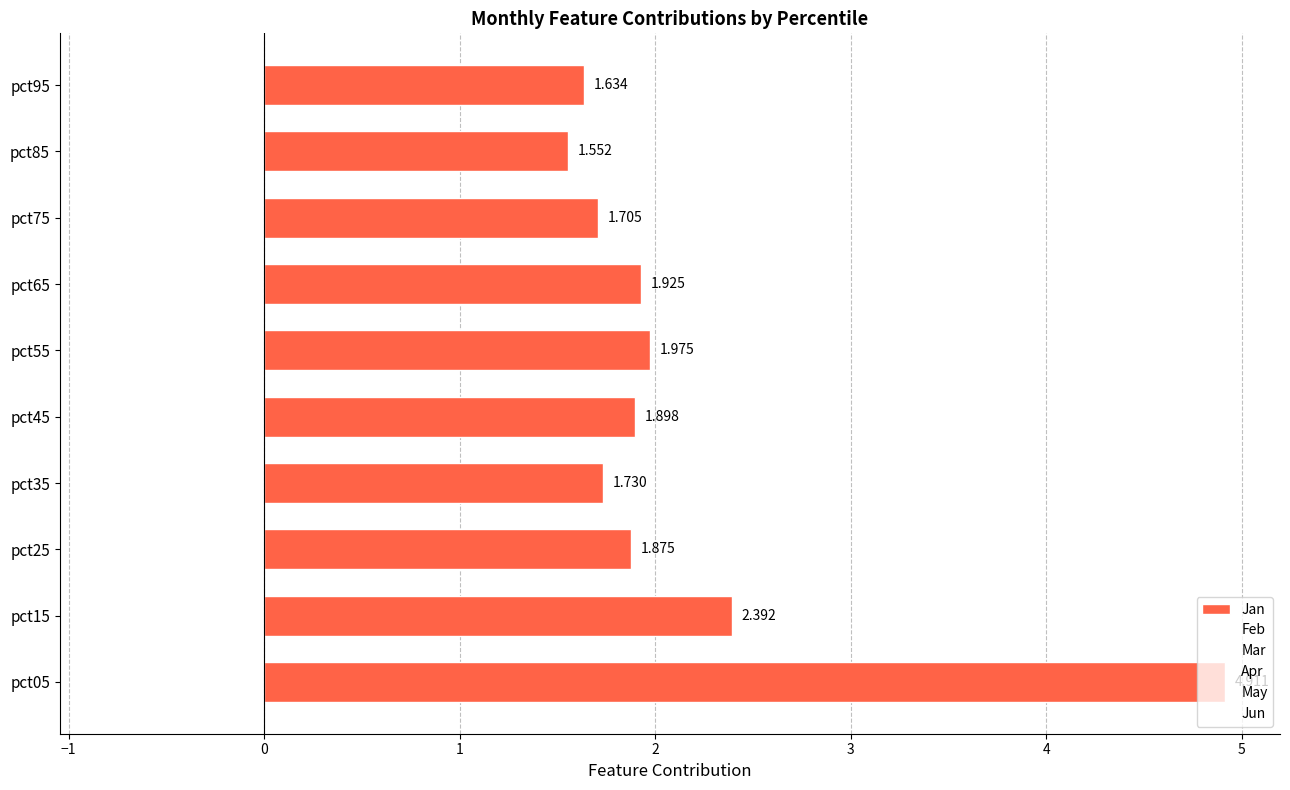

How many bars are there in total?

10